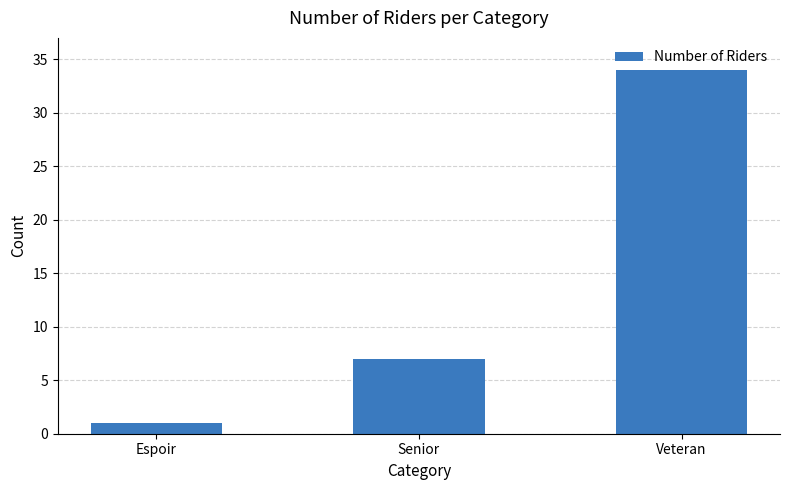

Reading left to right, list all the values displayed in this chart.

Espoir=1	Senior=7	Veteran=34